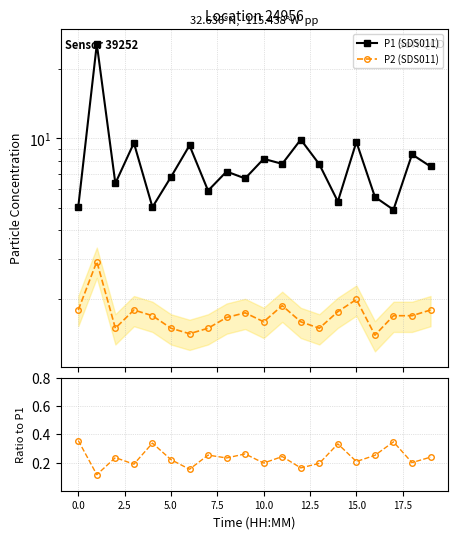

How many categories are shown in the chart?

20